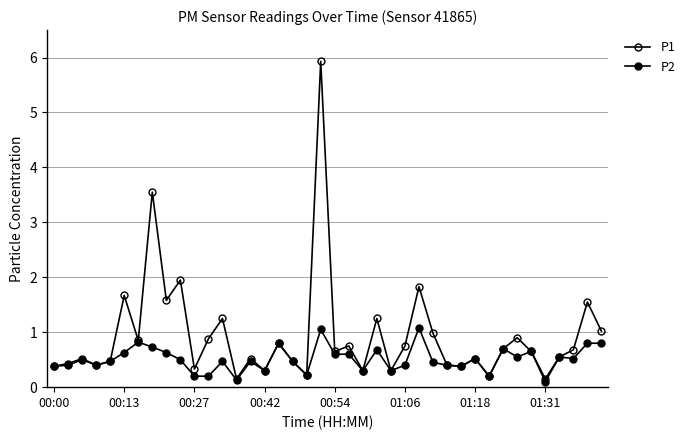

What is the average value of the P2 series?

0.5